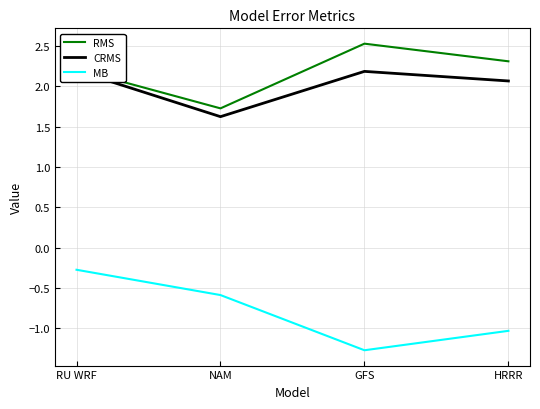

Where is RMS nearest to the value 2?

RU WRF